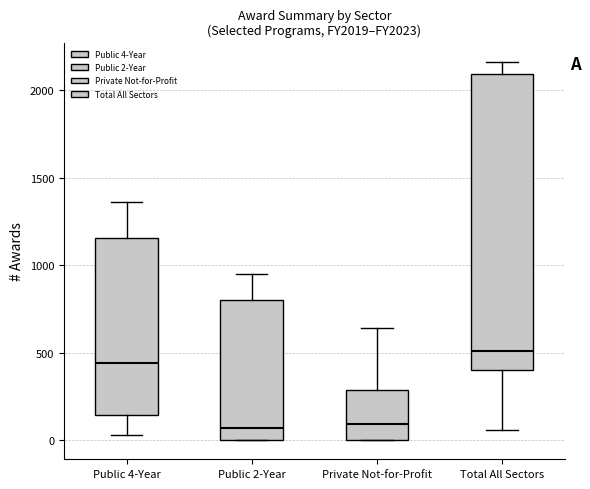

Reading left to right, read every box against the y-axis: the position of its median line, the range the box covers, and the ends of its whiskers. The values are not printed on the chart, so give them approximately, as read against the axis.

Public 4-Year: median 450, box 150 to 1150, whiskers 50 to 1350
Public 2-Year: median 50, box 0 to 800, whiskers 0 to 950
Private Not-for-Profit: median 100, box 0 to 300, whiskers 0 to 650
Total All Sectors: median 500, box 400 to 2100, whiskers 50 to 2150